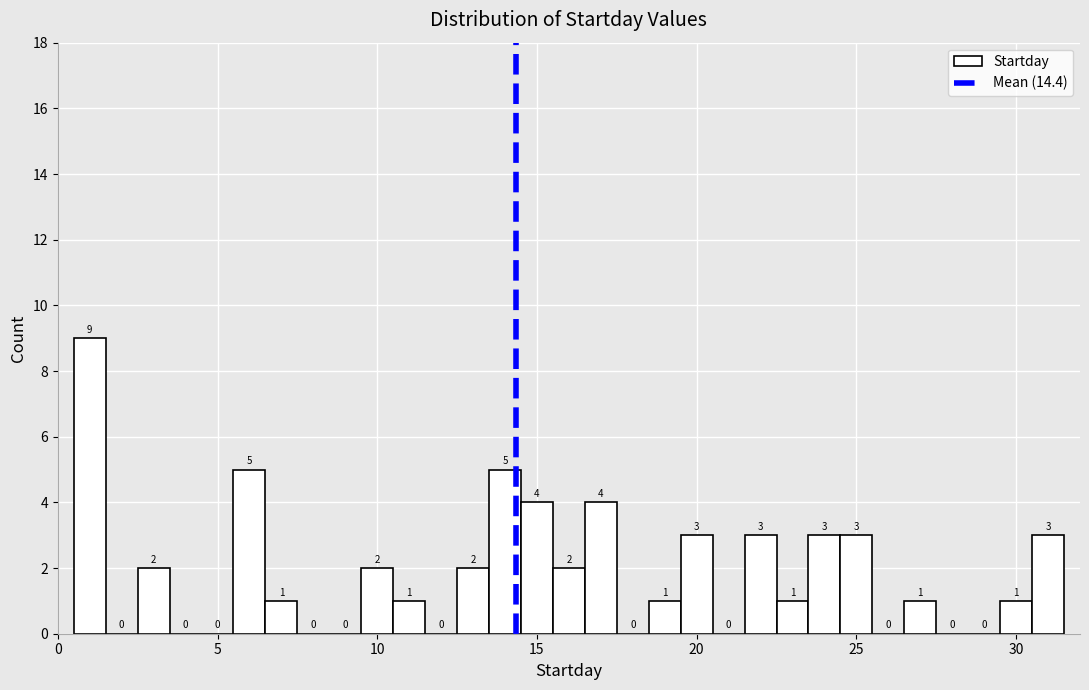

Around what value on the x-axis is the tallest bar? Give the approximate position of its centre, as read against the axis.

1.0